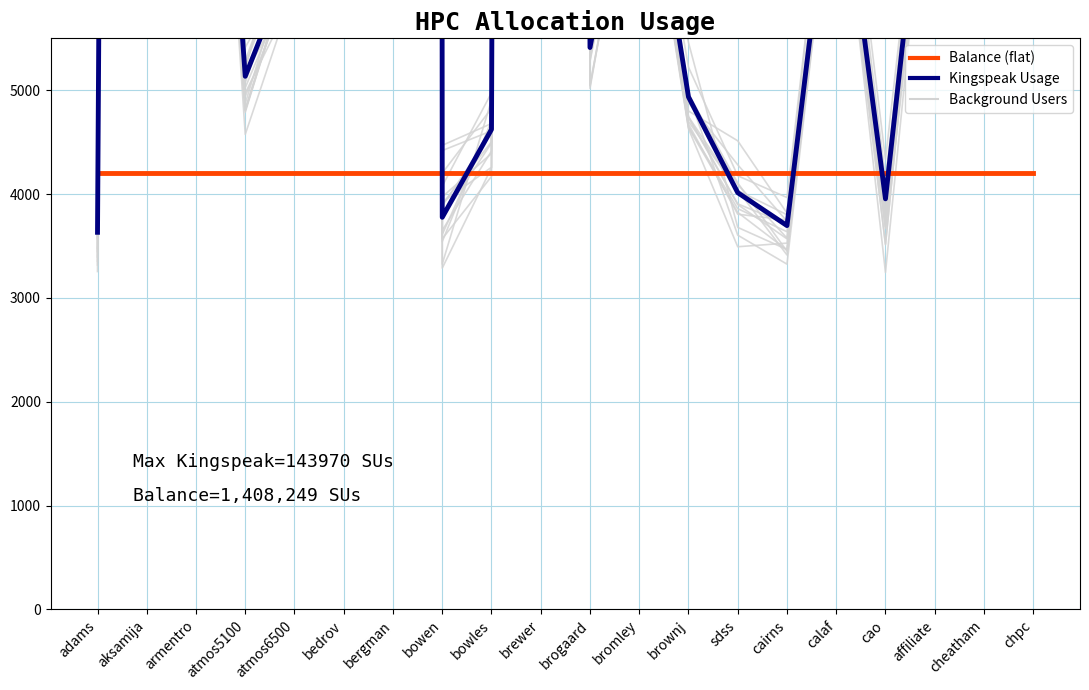

What is the label of the 20th point from the left?

chpc